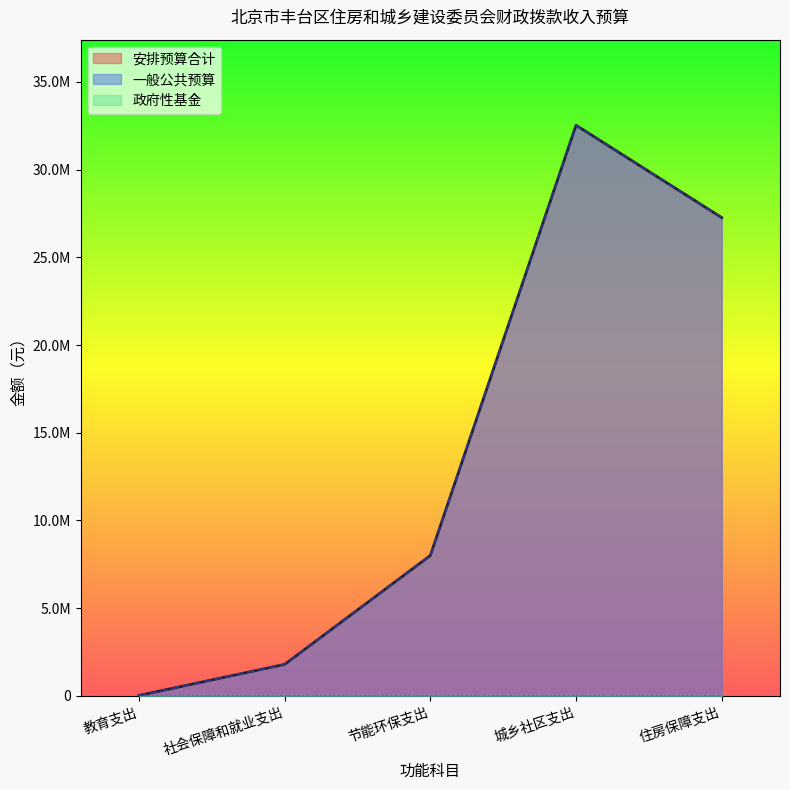

What is the difference between the 一般公共预算 values at 节能环保支出 and 教育支出?

7980200.0